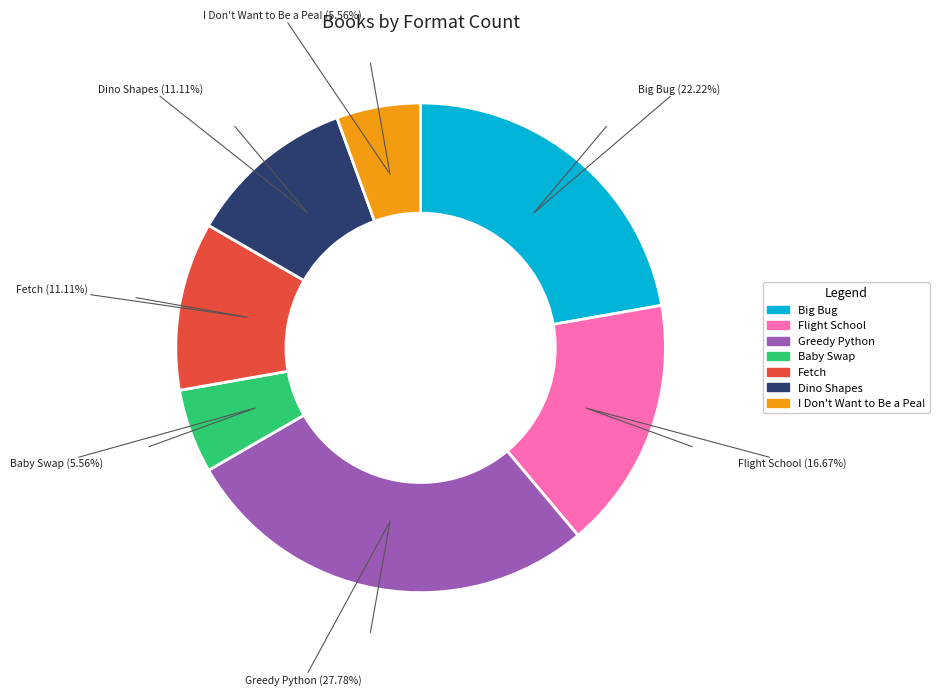

The Fetch slice represents 21% of the pie. True or false?

False